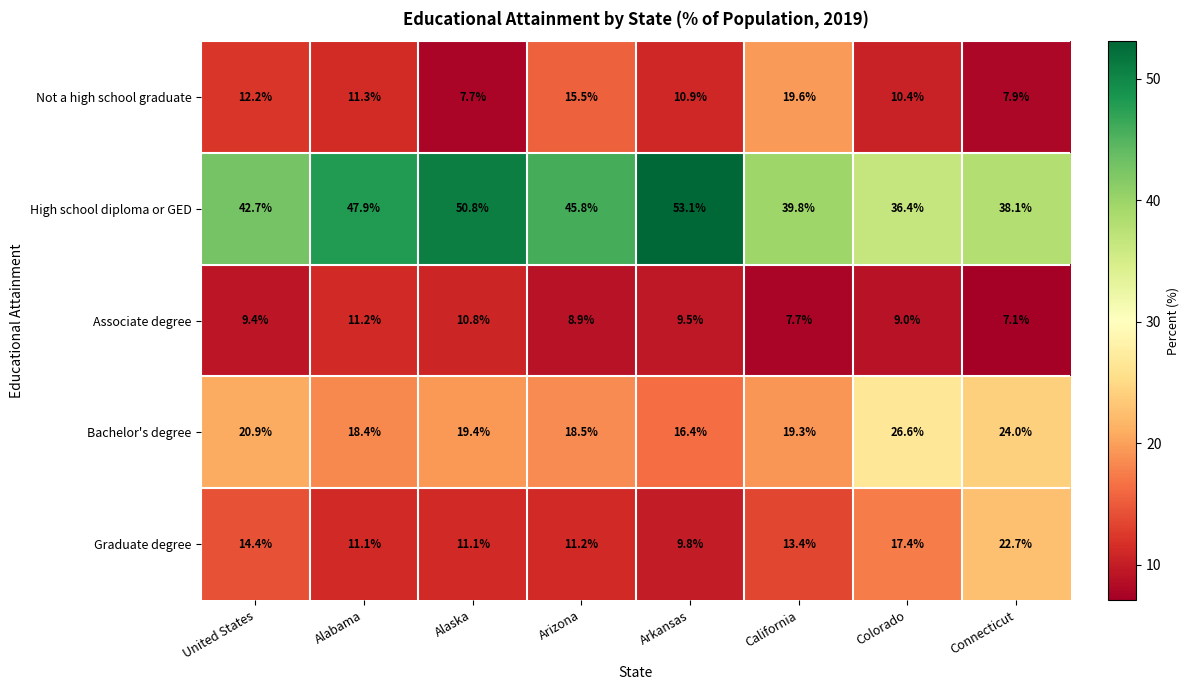

Count the number of data series in this chart.

5